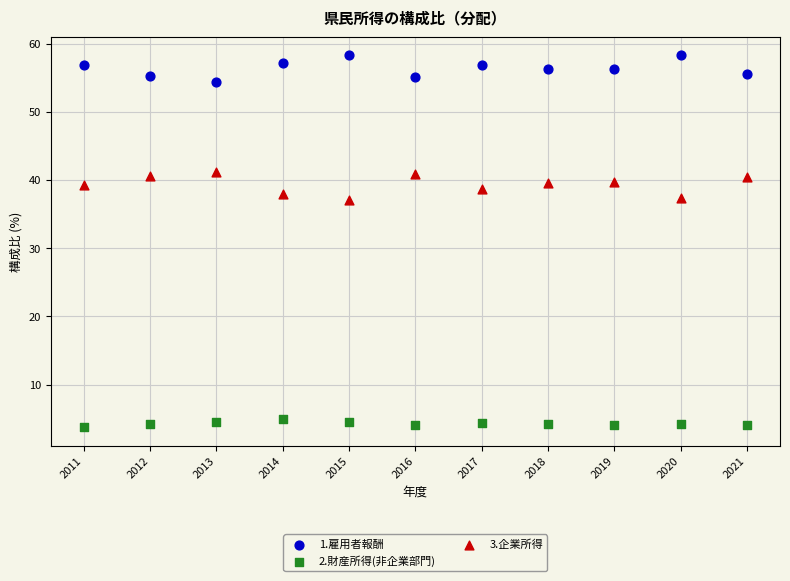

Across all data points, what is the range of X values (max minus min)?

10.0